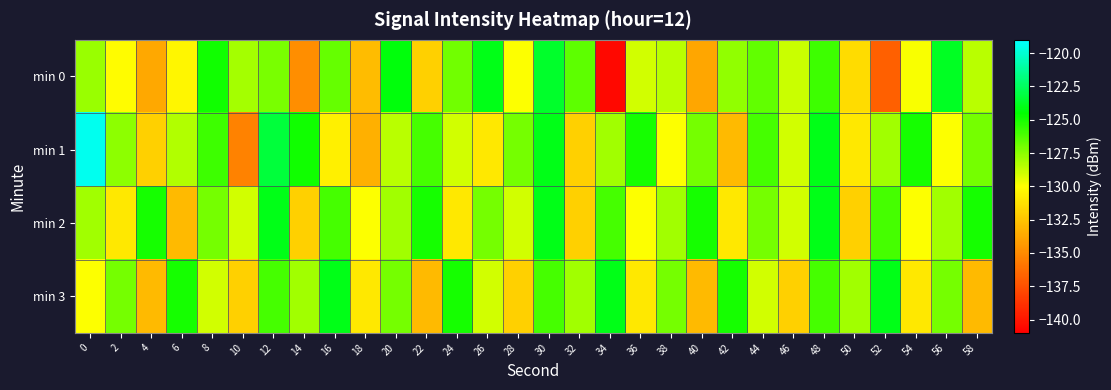

At how many categories does at least one series exceed -133?

30